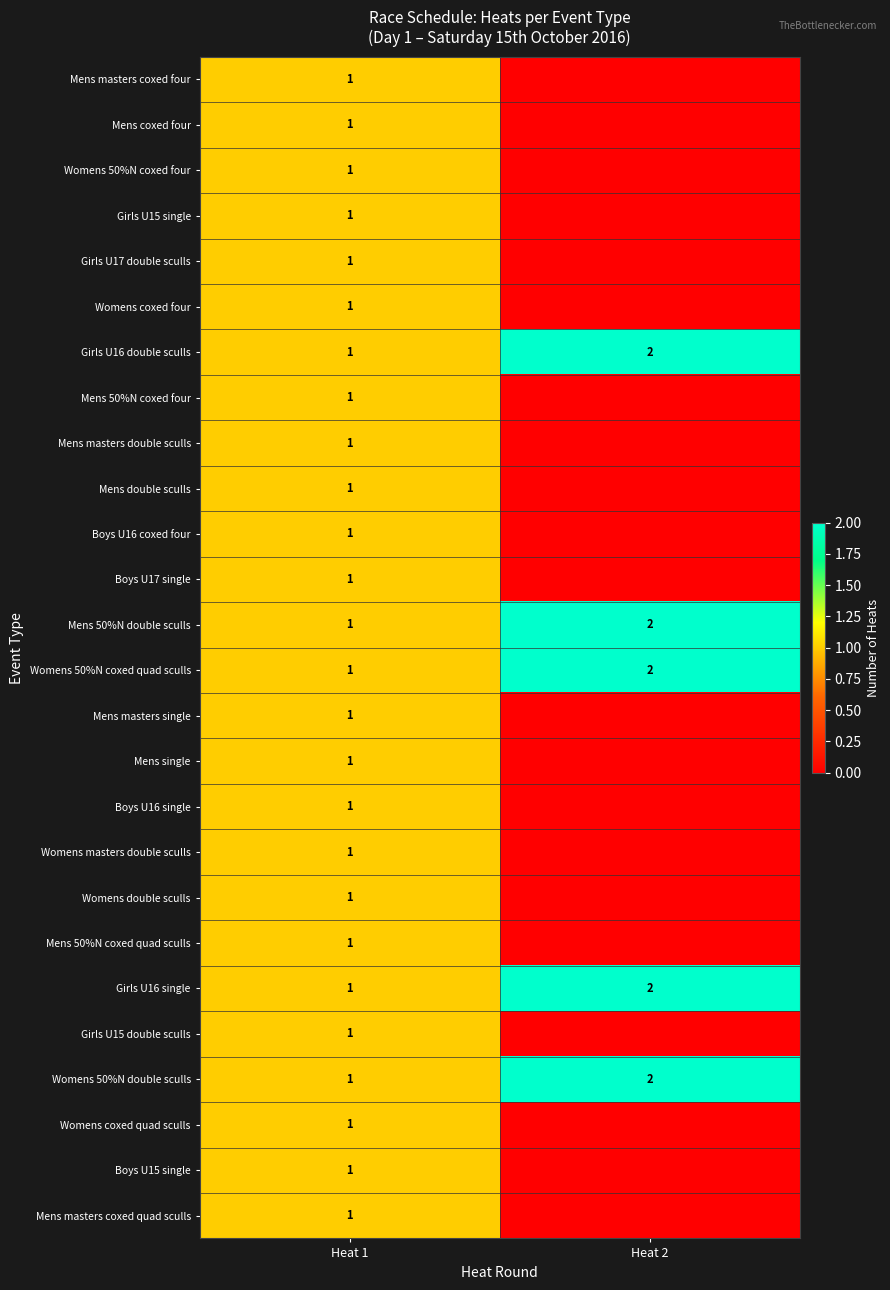

What is the difference between the Womens 50%N double sculls values at Heat 1 and Heat 2?

1